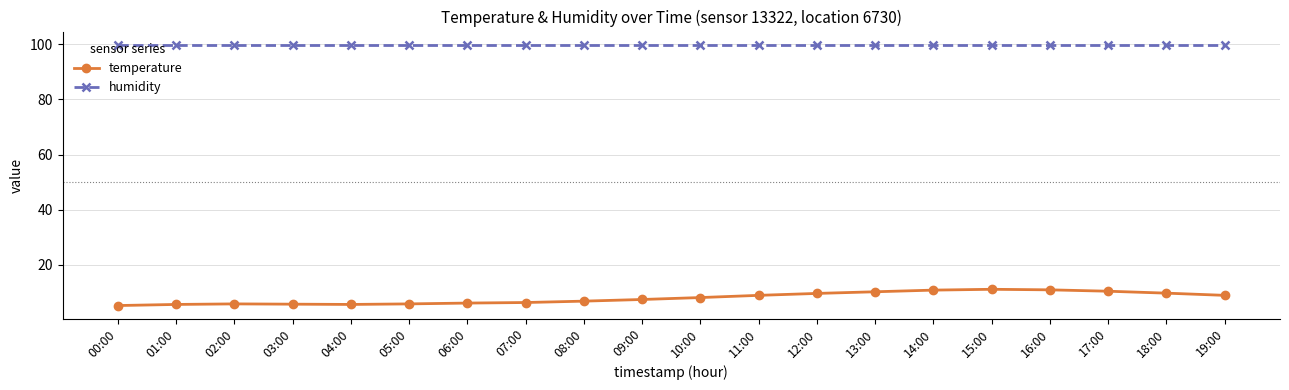

Rank the series by their maximum value, from lowest to highest.

temperature, humidity